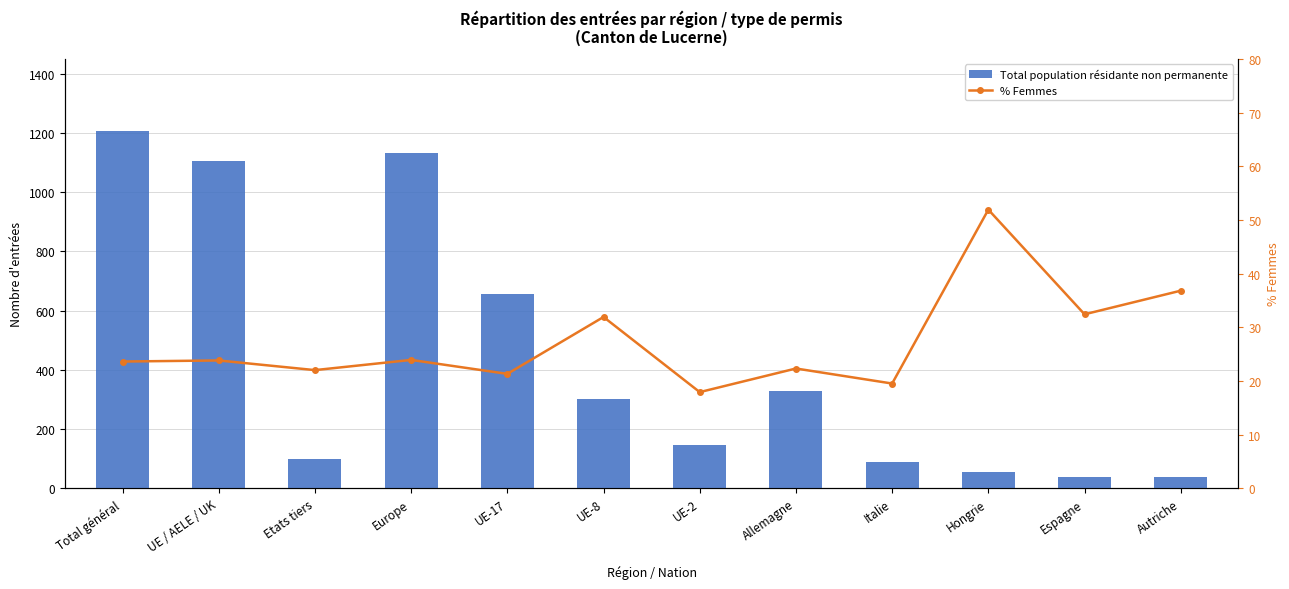

At Total général, list the series in order from largest to smallest.

Total population résidante non permanente, % Femmes